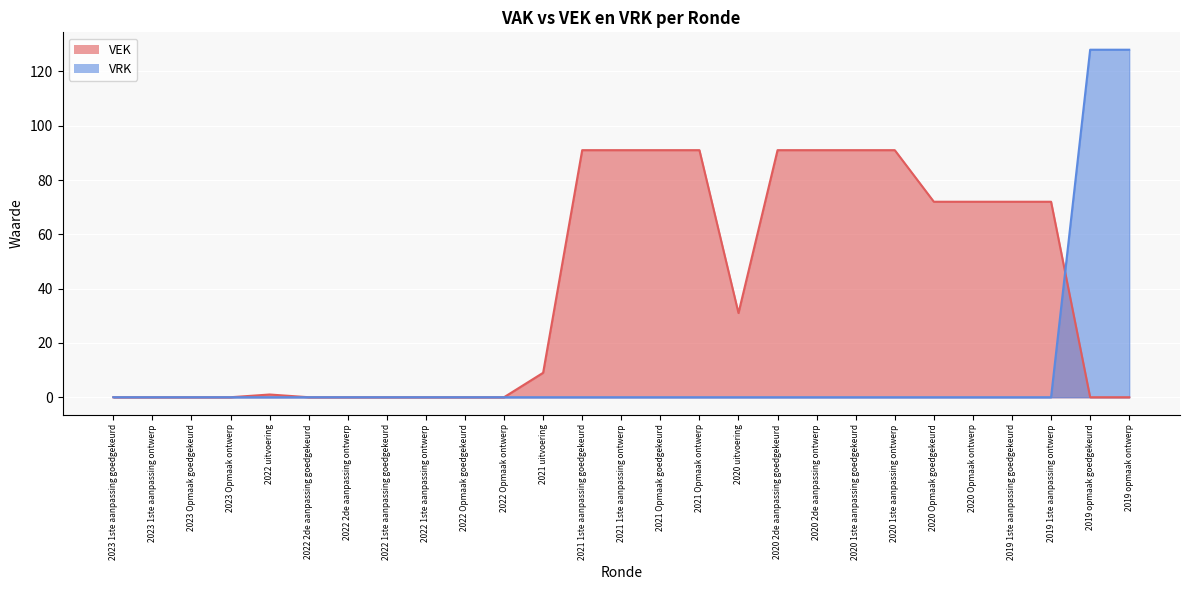

True or false: VEK has a value of 53 at 2020 1ste aanpassing ontwerp.

False